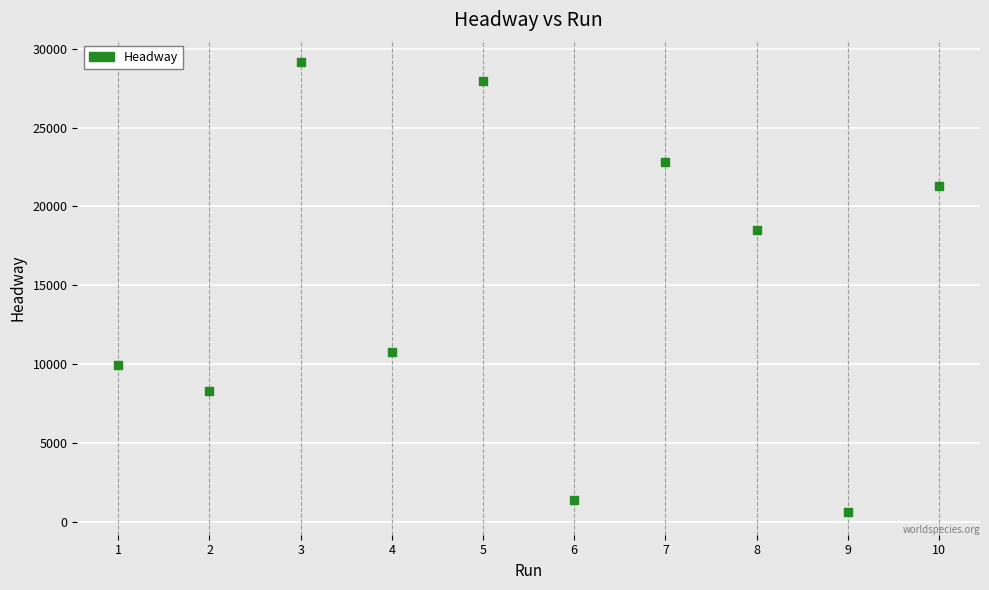

What is the range of Y values (max minus min)?

28514